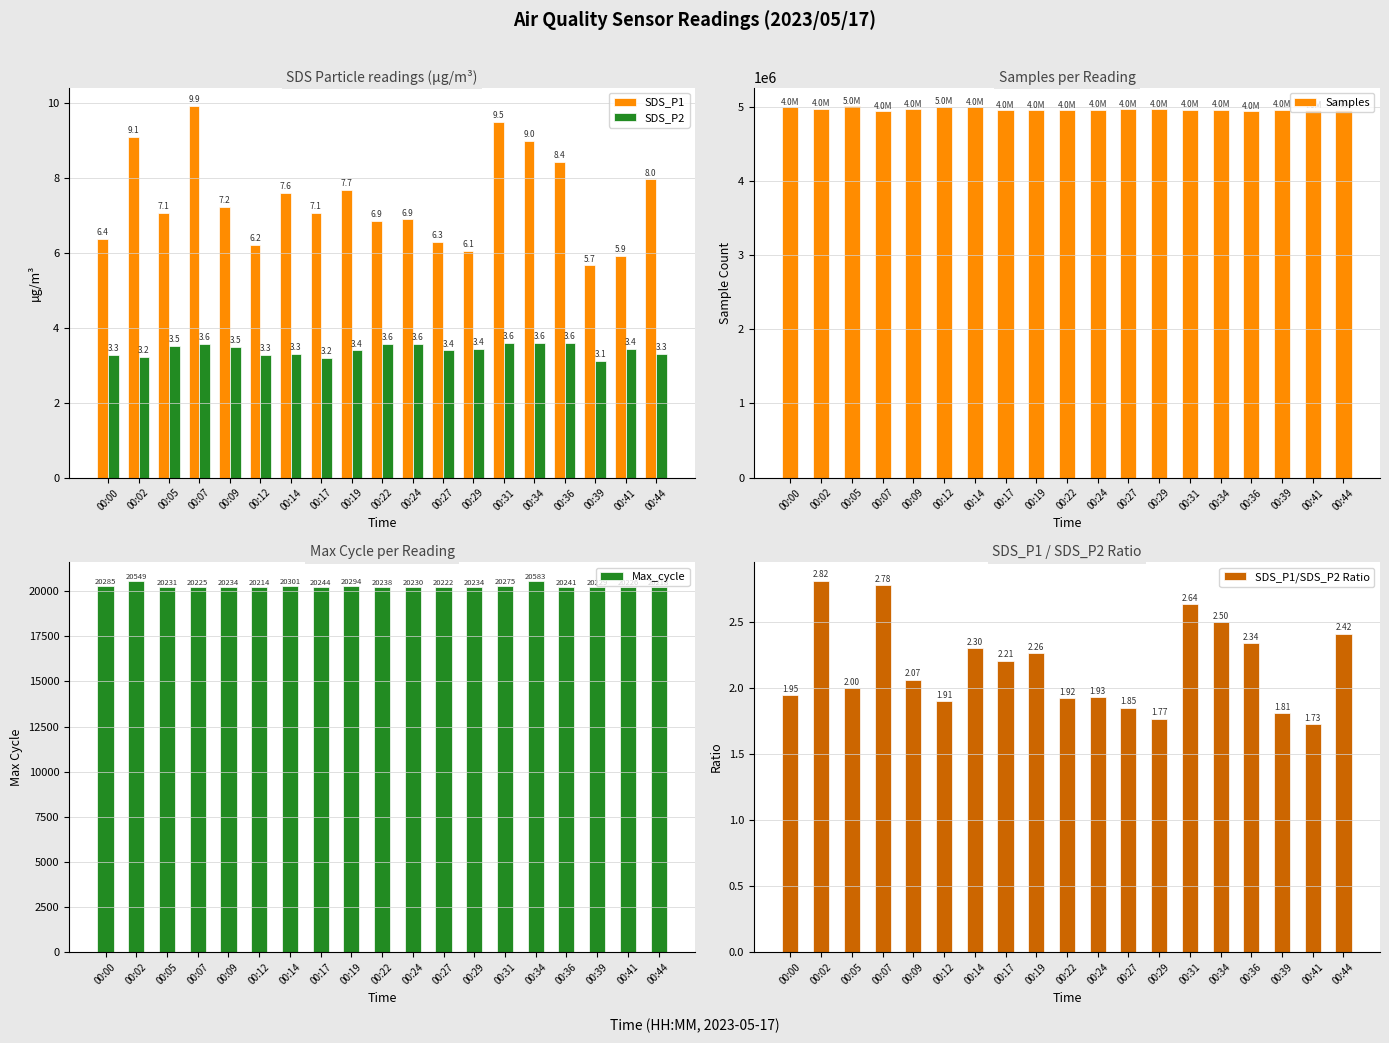

Rank the series at 00:44 from highest to lowest value.

Samples, Max_cycle, SDS_P1, SDS_P2, SDS_P1/SDS_P2 Ratio